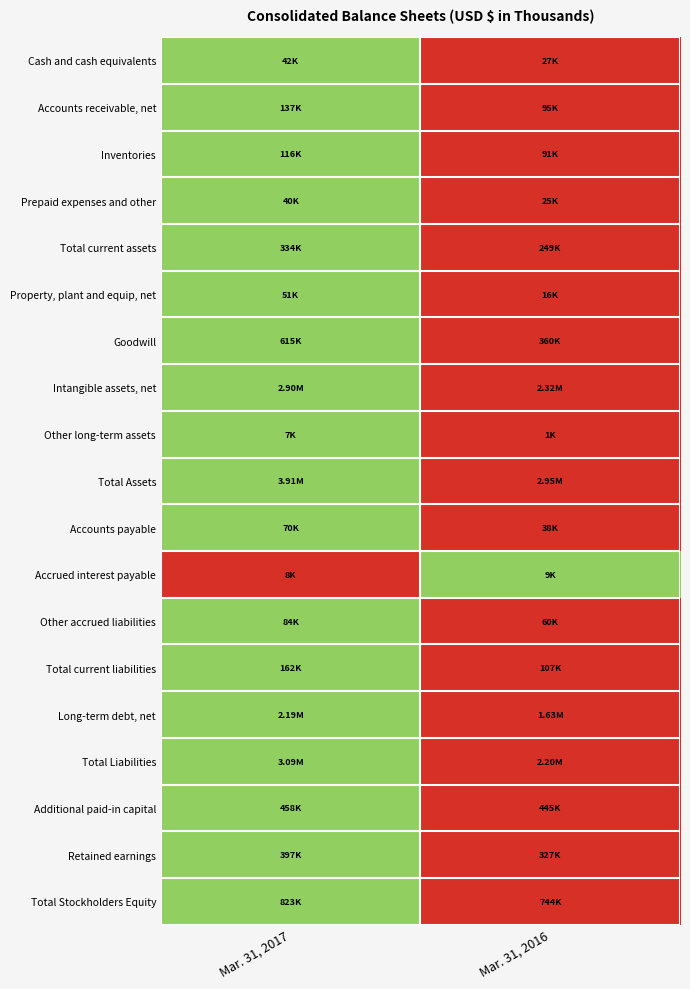

What is the difference between the highest and lowest values at Mar. 31, 2016?

1